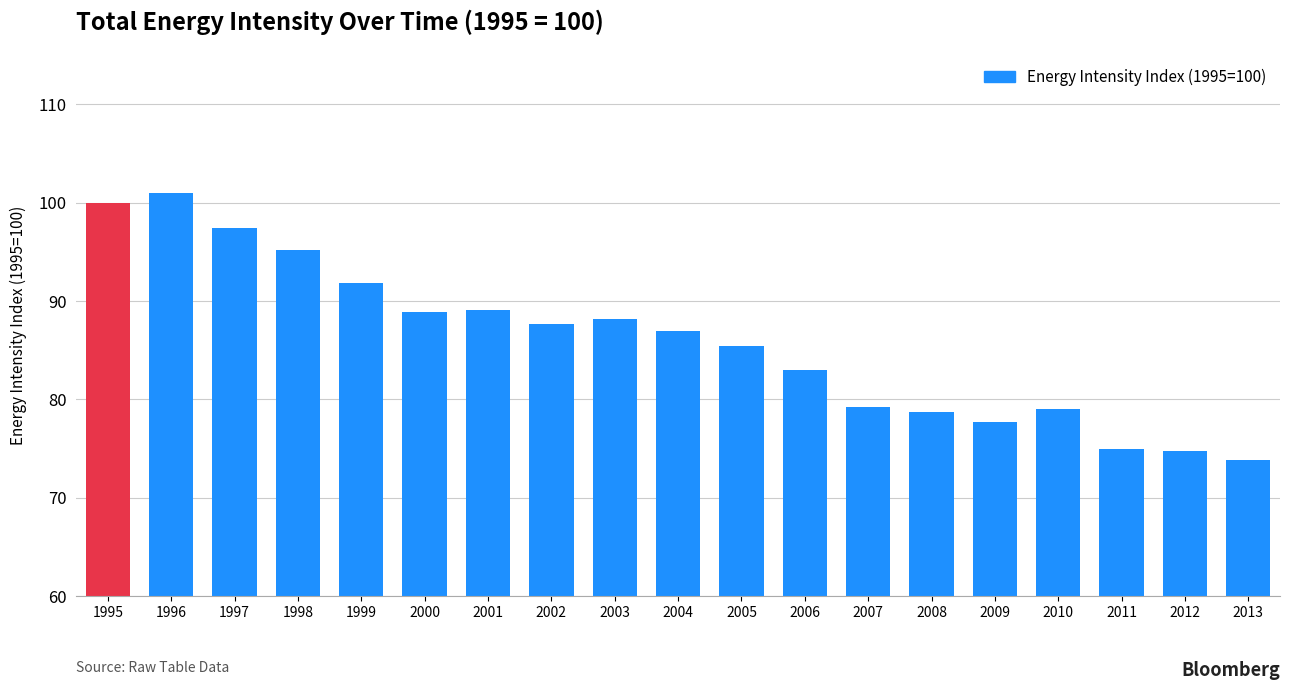

What is the value of the 12th bar from the left?

83.0